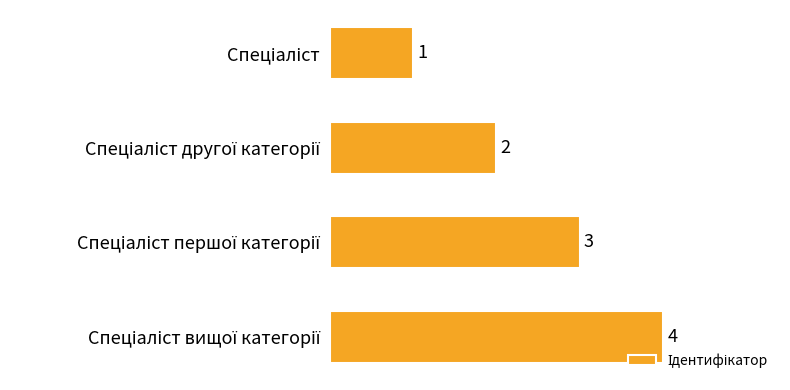

What is the greatest value displayed?

4